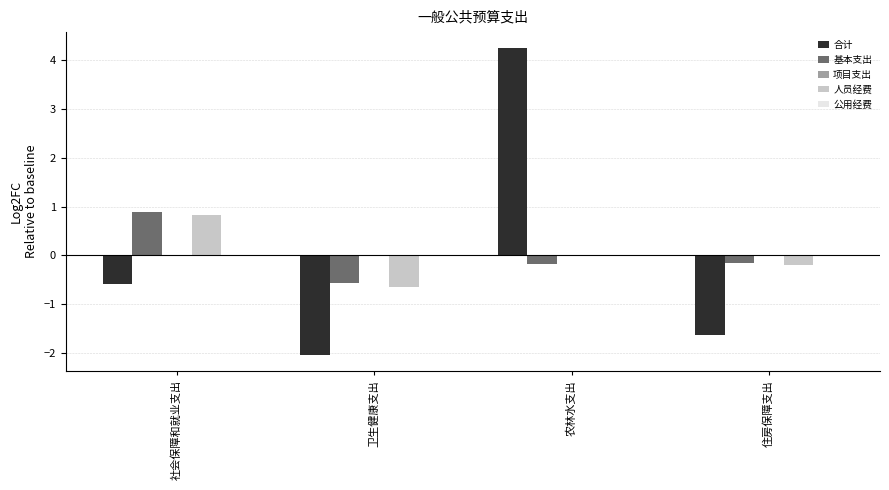

What is the sum of the 合计 values at 卫生健康支出 and 住房保障支出?

-3.7